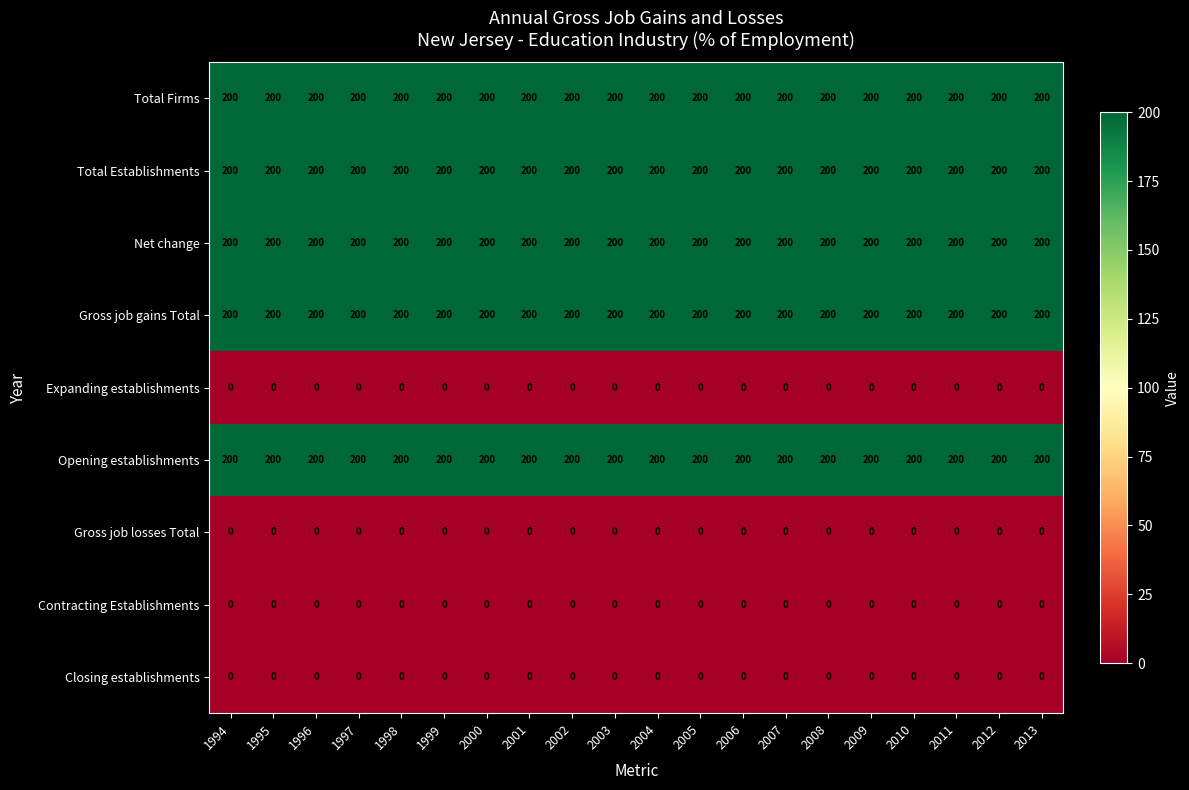

At how many categories does at least one series exceed 30?

20